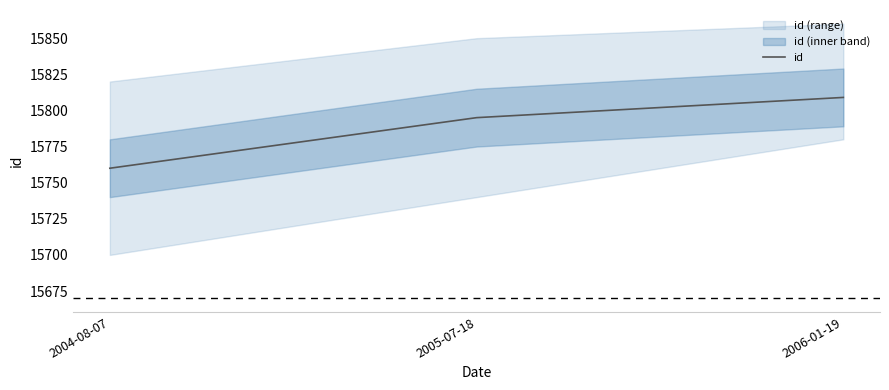

What is the difference between the maximum and second lowest values?

14